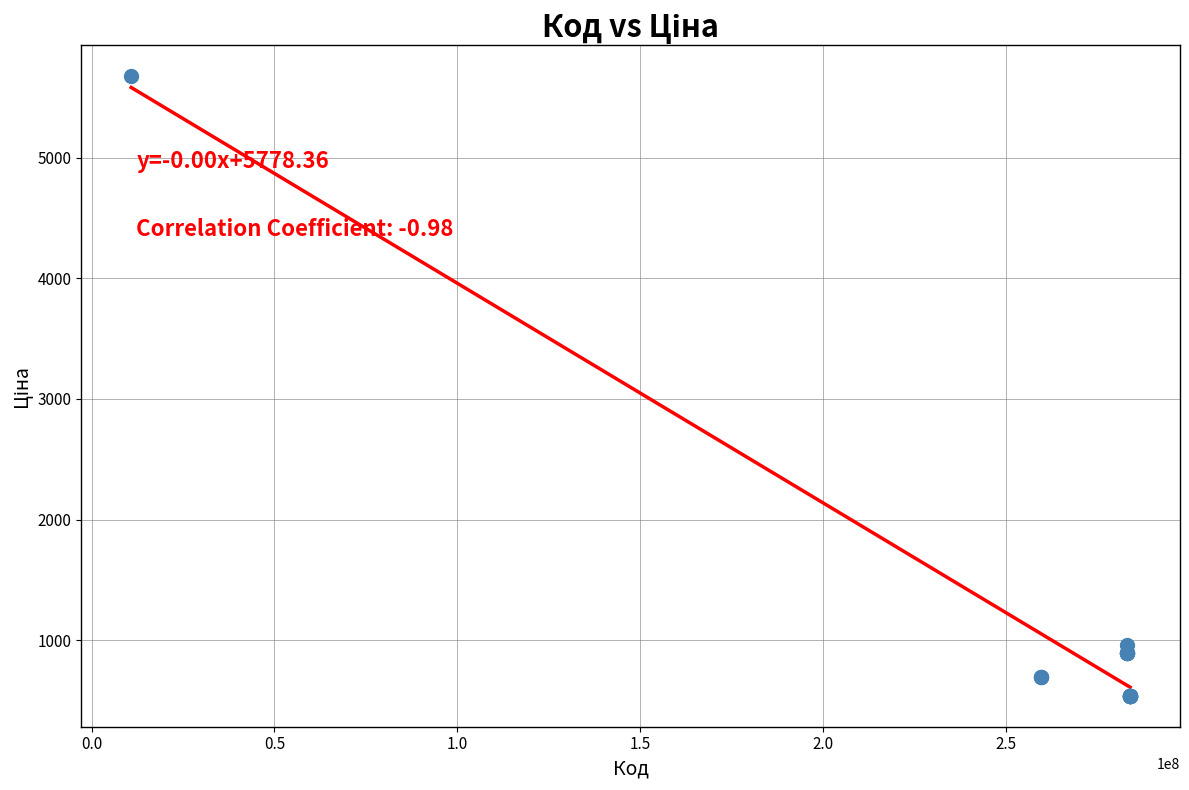

What Y value in the scatter plot is closest to 3106?

963.5